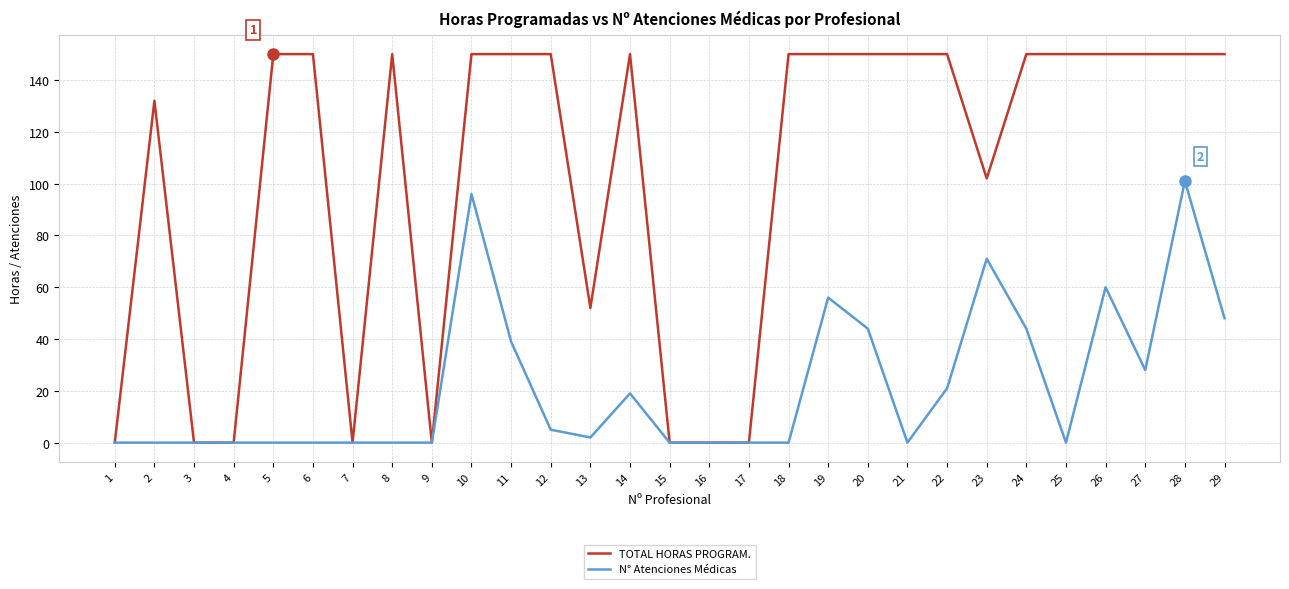

What is the difference between the second highest and minimum values in the TOTAL HORAS PROGRAM. series?

150